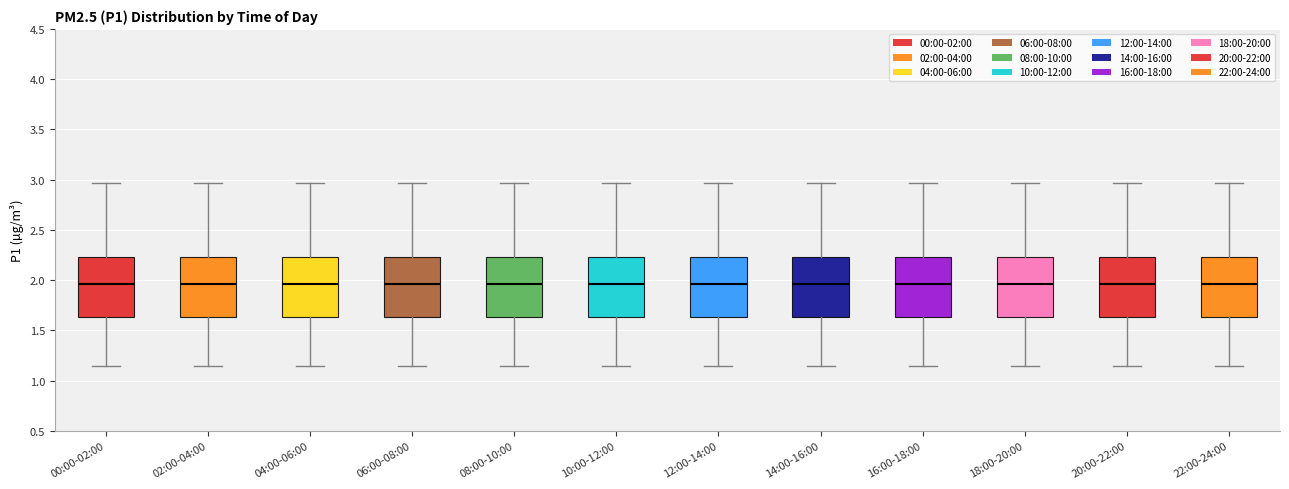

Reading left to right, read every box against the y-axis: the position of its median line, the range the box covers, and the ends of its whiskers. The values are not printed on the chart, so give them approximately, as read against the axis.

00:00-02:00: median 1.95, box 1.65 to 2.25, whiskers 1.15 to 2.95
02:00-04:00: median 1.95, box 1.65 to 2.25, whiskers 1.15 to 2.95
04:00-06:00: median 1.95, box 1.65 to 2.25, whiskers 1.15 to 2.95
06:00-08:00: median 1.95, box 1.65 to 2.25, whiskers 1.15 to 2.95
08:00-10:00: median 1.95, box 1.65 to 2.25, whiskers 1.15 to 2.95
10:00-12:00: median 1.95, box 1.65 to 2.25, whiskers 1.15 to 2.95
12:00-14:00: median 1.95, box 1.65 to 2.25, whiskers 1.15 to 2.95
14:00-16:00: median 1.95, box 1.65 to 2.25, whiskers 1.15 to 2.95
16:00-18:00: median 1.95, box 1.65 to 2.25, whiskers 1.15 to 2.95
18:00-20:00: median 1.95, box 1.65 to 2.25, whiskers 1.15 to 2.95
20:00-22:00: median 1.95, box 1.65 to 2.25, whiskers 1.15 to 2.95
22:00-24:00: median 1.95, box 1.65 to 2.25, whiskers 1.15 to 2.95